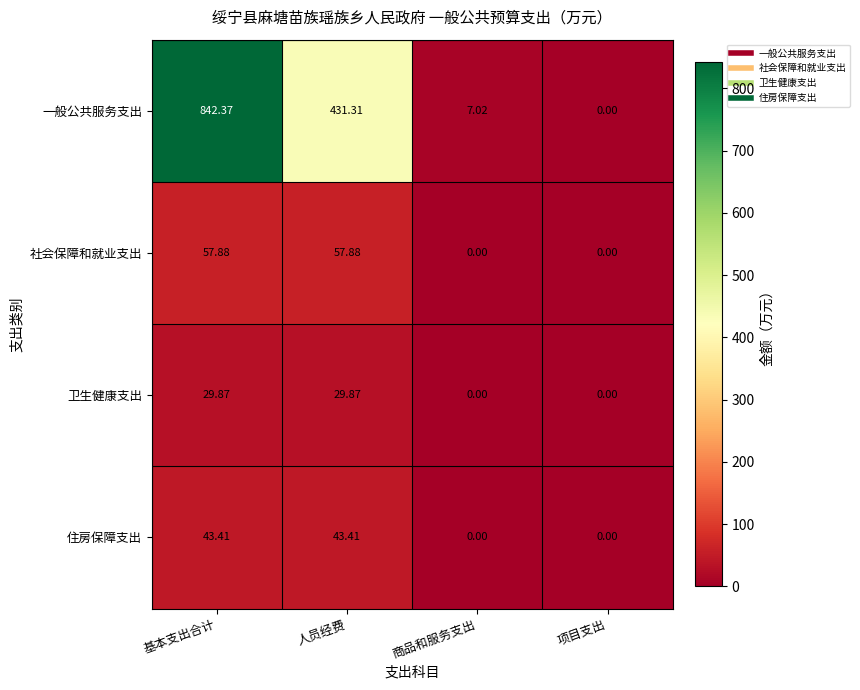

Where does the 一般公共服务支出 series first go above 431?

基本支出合计